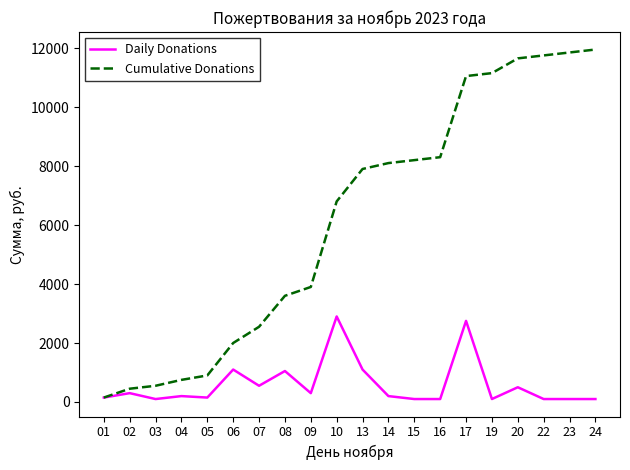

Which series has the widest spread of values?

Cumulative Donations